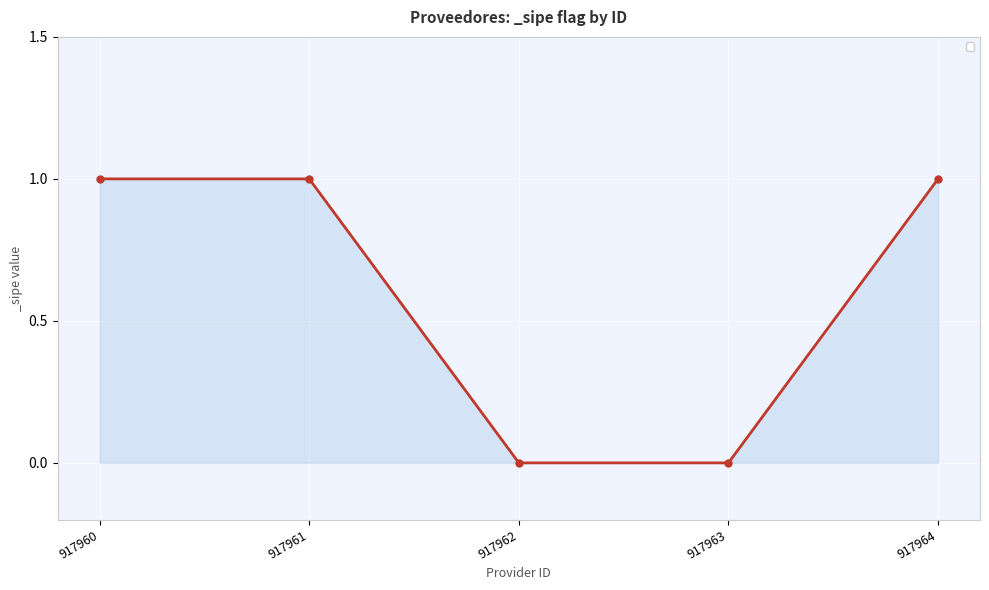

The chart shows a value of 2 at 917960. True or false?

False